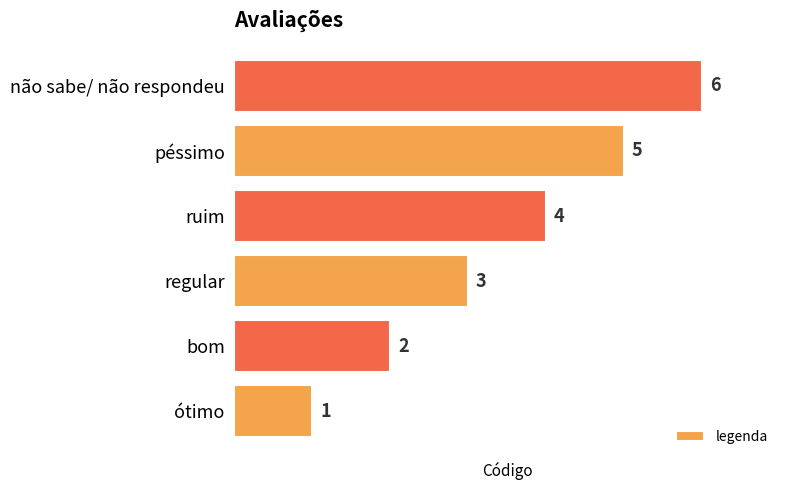

Does the chart contain stacked bars?

No